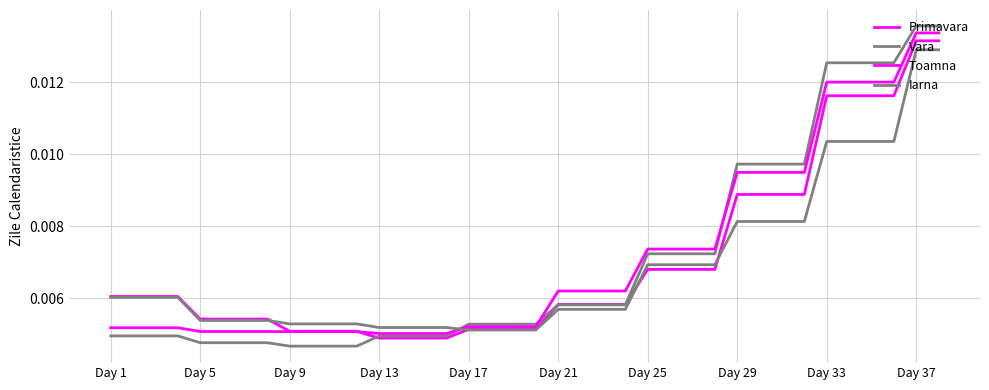

How many lines are shown in the chart?

4